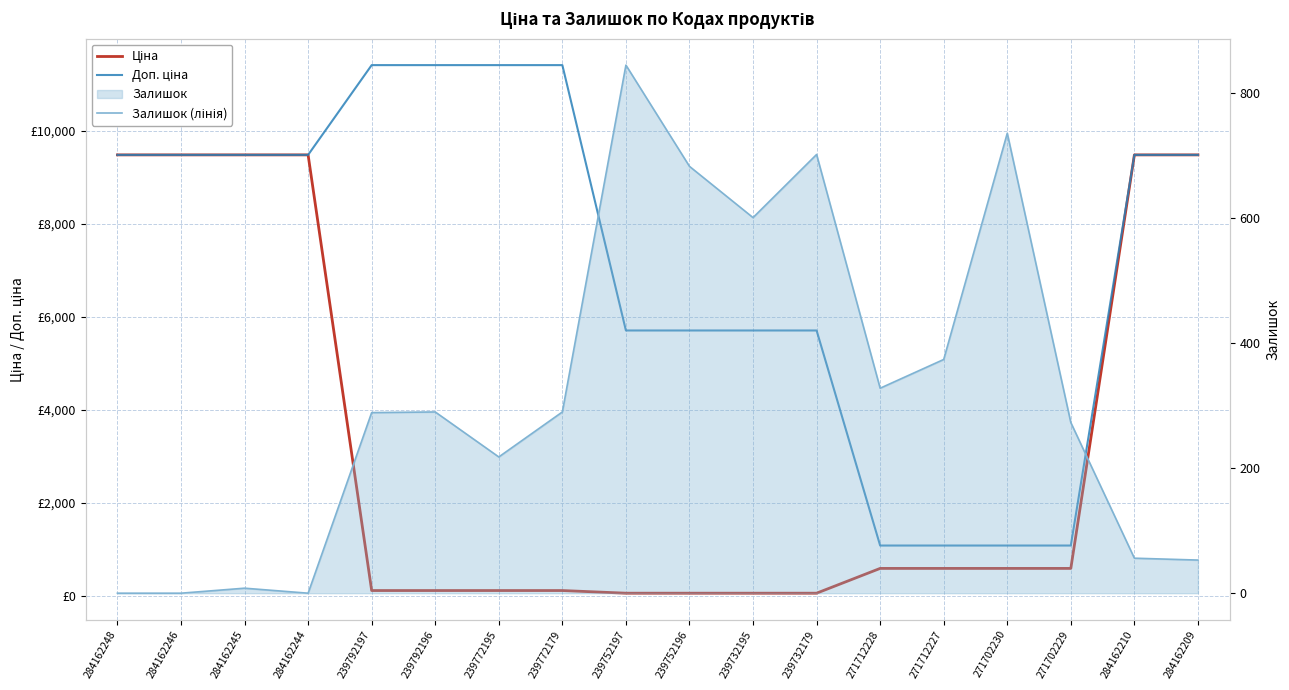

How many lines are shown in the chart?

3